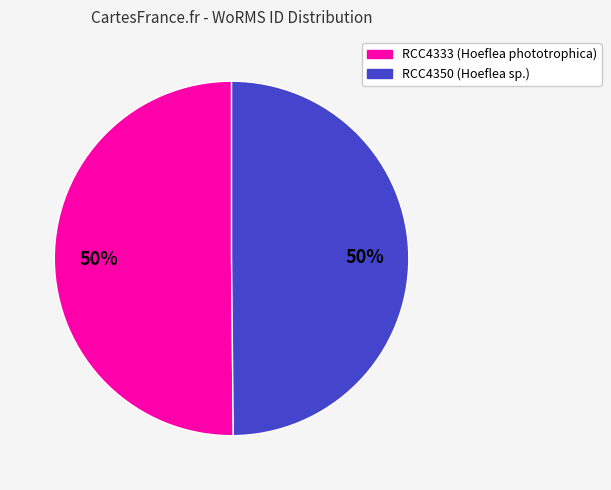

Do RCC4350 (Hoeflea sp.) and RCC4333 (Hoeflea phototrophica) together represent more than half of the pie?

Yes